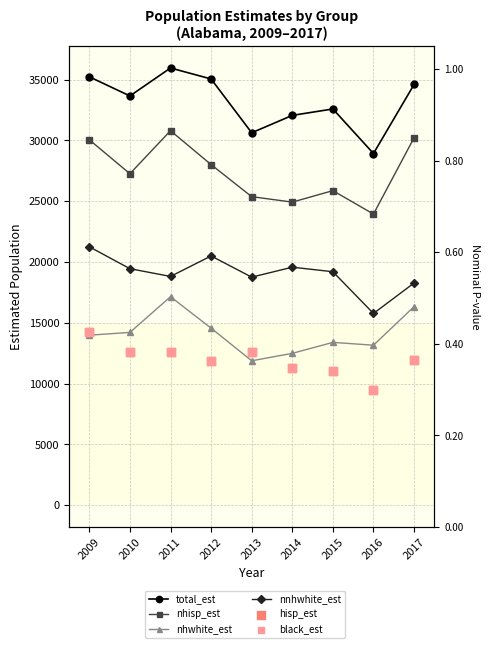

Which series reaches the maximum Y coordinate?

total_est